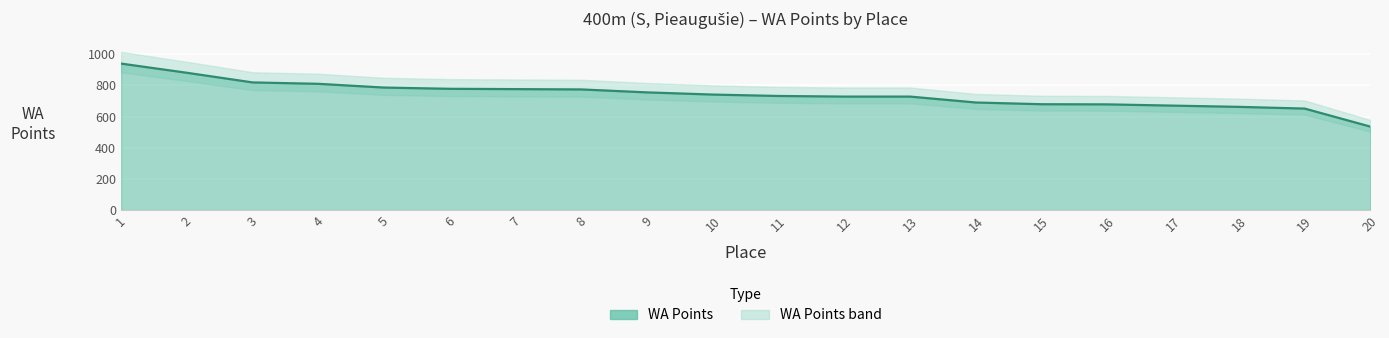

What is the value of the 2nd point from the left?

881